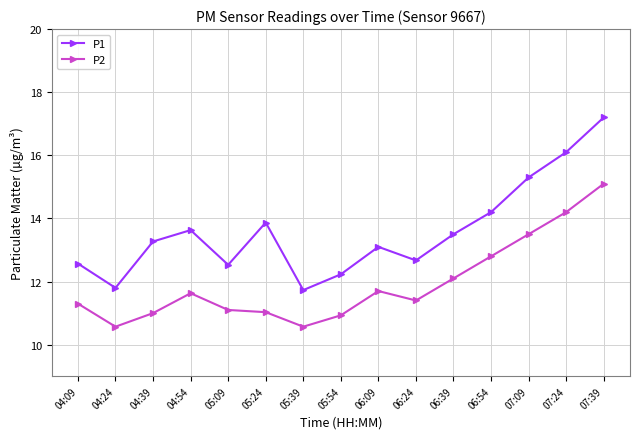

What is the difference between the second highest and minimum values in the P2 series?

3.6